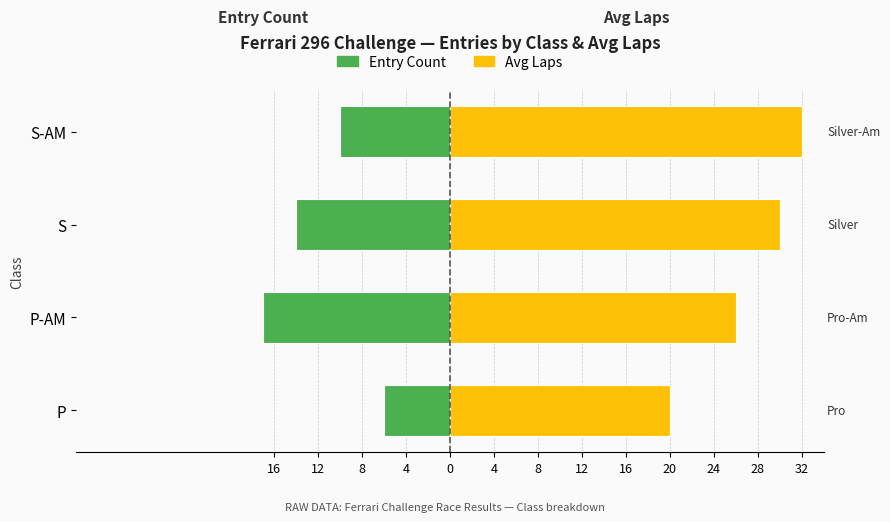

What is the value of the Entry Count bar at the 2nd from the left?

-17